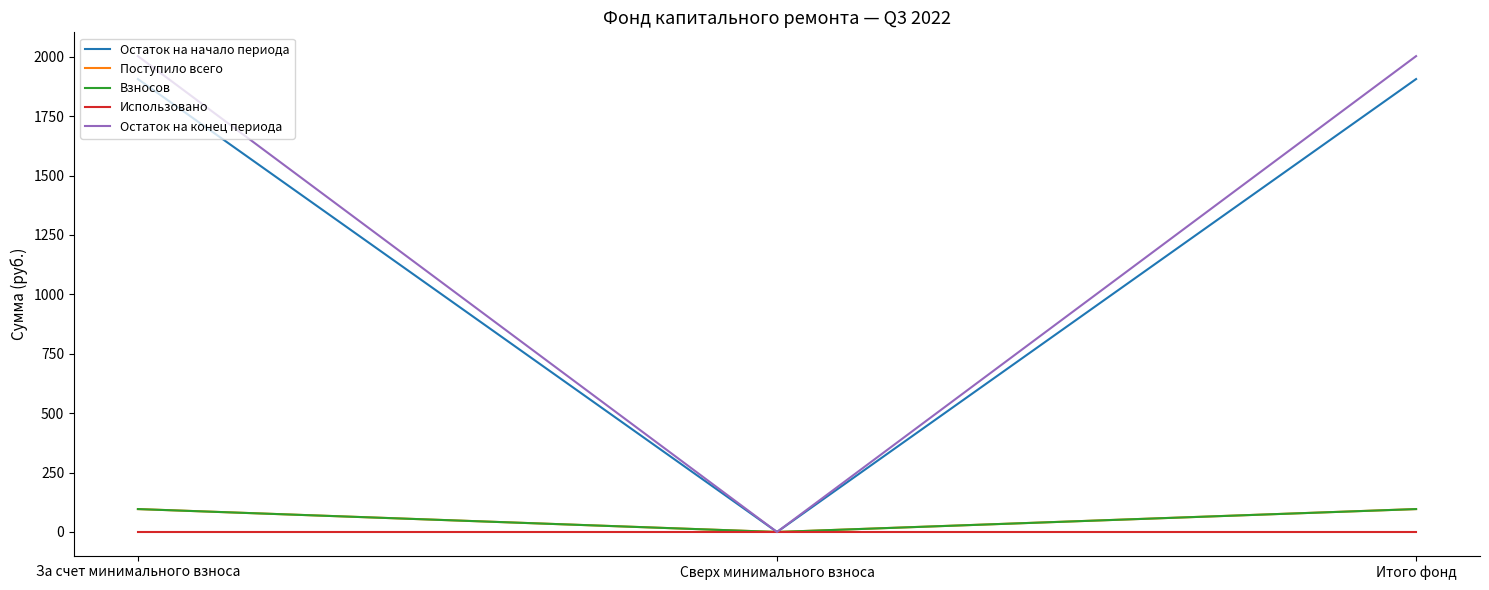

How many values in the Остаток на конец периода series exceed 2002?

2